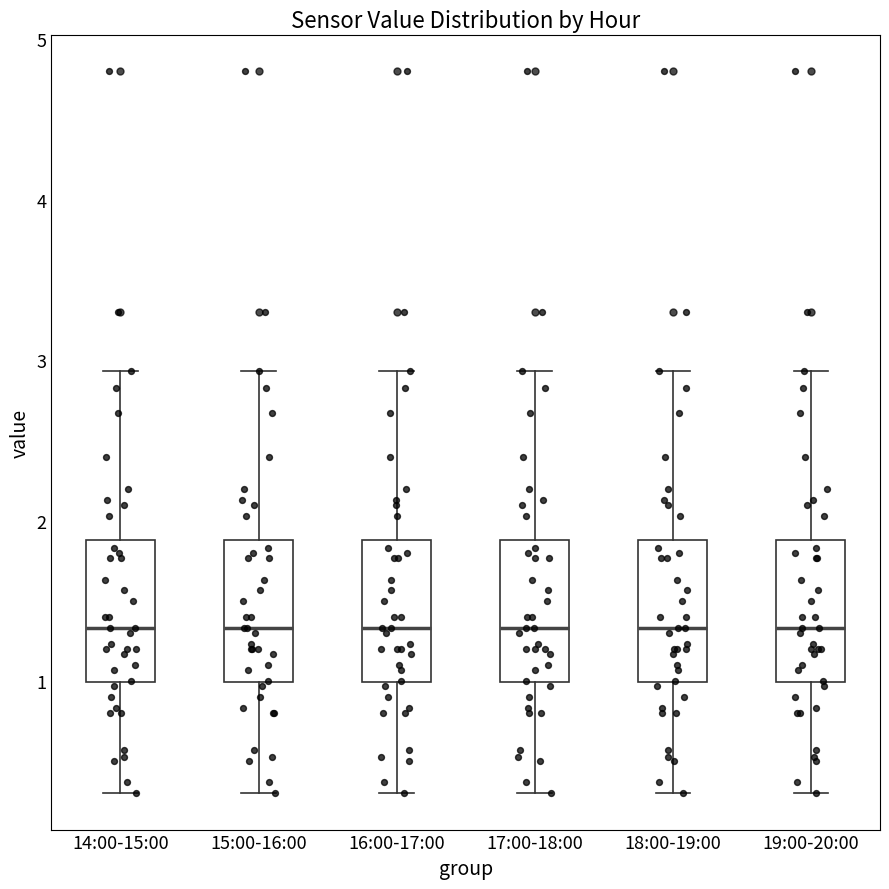

Where does the upper whisker of the box for 15:00-16:00 end on the y-axis? The values are not printed on the chart, so give them approximately, as read against the axis.

2.9